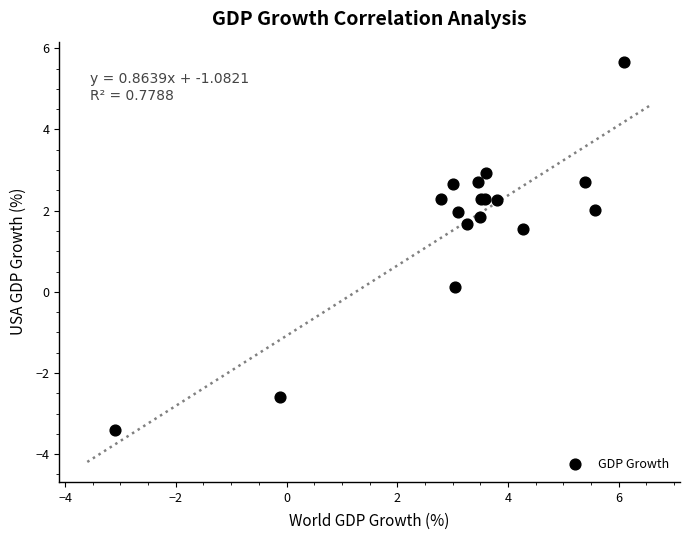

What Y value in the scatter plot is closest to 1?

1.6